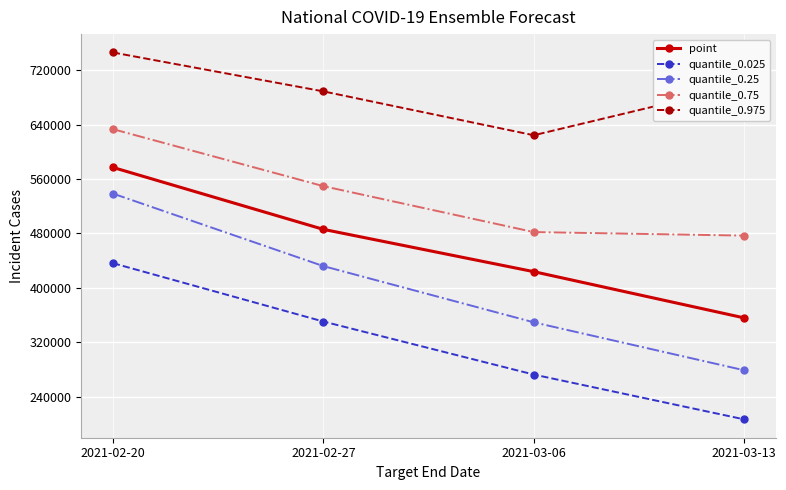

Rank the categories by quantile_0.75 value from highest to lowest.

2021-02-20, 2021-02-27, 2021-03-06, 2021-03-13